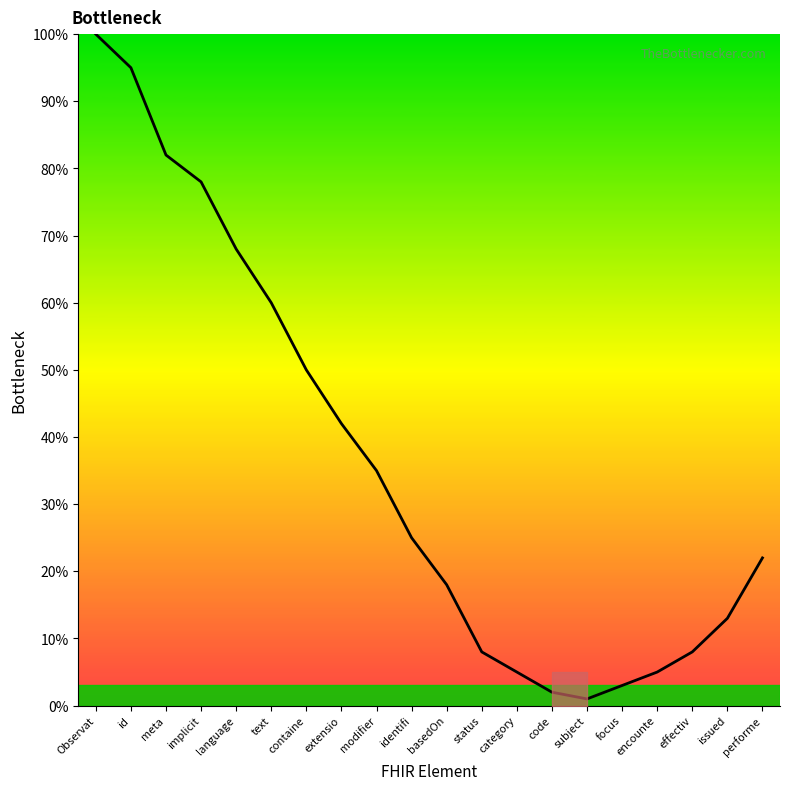

What position from the left is code?

14